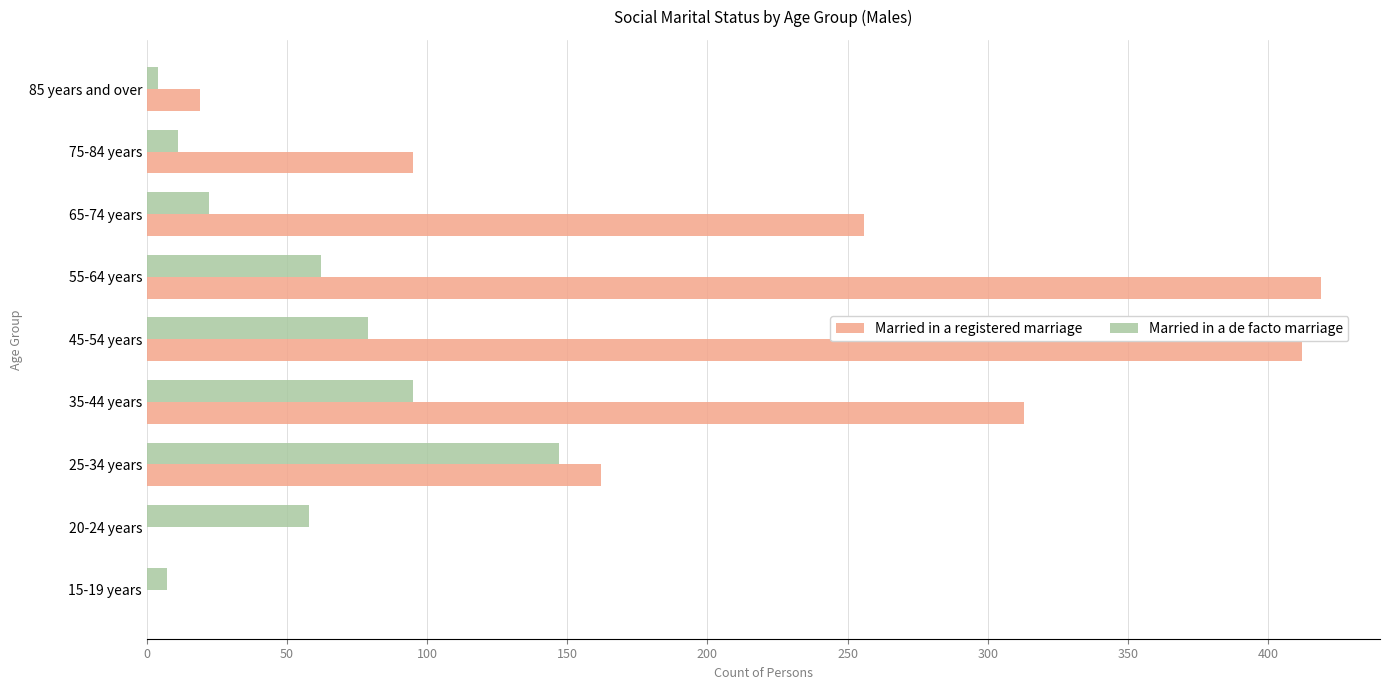

What is the sum of all Married in a de facto marriage values?

485